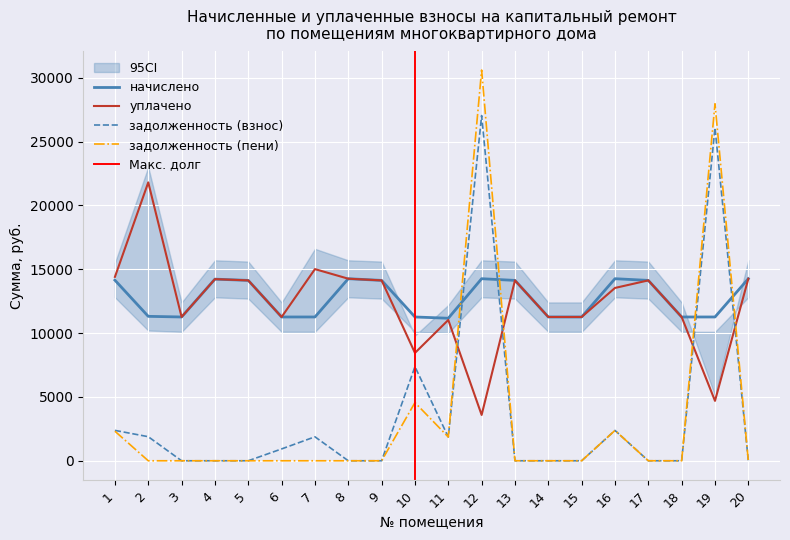

At which label does начислено first exceed 14125?

1